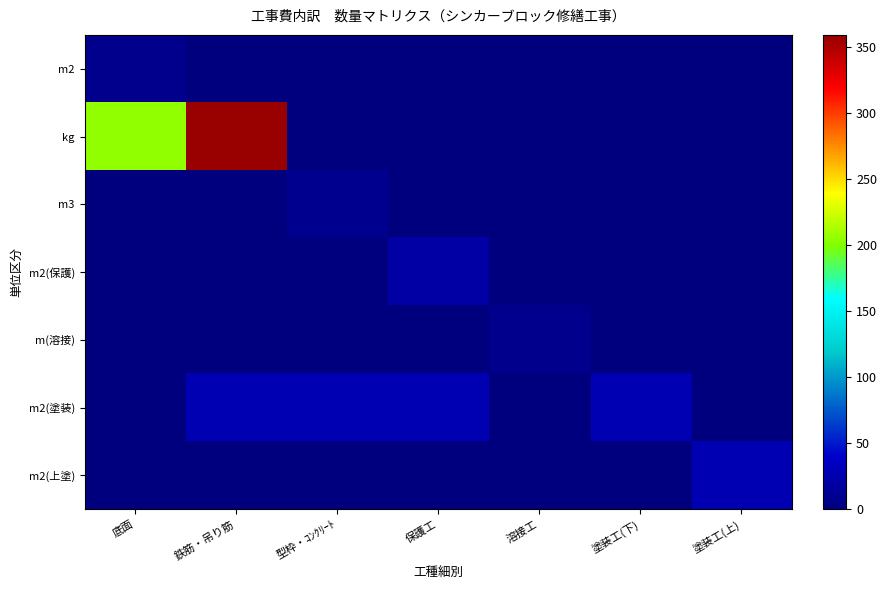

Reading right to left, extract all data points from this chart.

m2: 塗装工(上)=0	塗装工(下)=0	溶接工=0	保護工=0	型枠・ｺﾝｸﾘｰﾄ=0	鉄筋・吊り筋=0	底面=8
kg: 塗装工(上)=0	塗装工(下)=0	溶接工=0	保護工=0	型枠・ｺﾝｸﾘｰﾄ=0	鉄筋・吊り筋=359	底面=205
m3: 塗装工(上)=0	塗装工(下)=0	溶接工=0	保護工=0	型枠・ｺﾝｸﾘｰﾄ=9	鉄筋・吊り筋=0	底面=0
m2(保護): 塗装工(上)=0	塗装工(下)=0	溶接工=0	保護工=21	型枠・ｺﾝｸﾘｰﾄ=0	鉄筋・吊り筋=0	底面=0
m(溶接): 塗装工(上)=0	塗装工(下)=0	溶接工=8	保護工=0	型枠・ｺﾝｸﾘｰﾄ=0	鉄筋・吊り筋=0	底面=0
m2(塗装): 塗装工(上)=0	塗装工(下)=27	溶接工=0	保護工=27	型枠・ｺﾝｸﾘｰﾄ=27	鉄筋・吊り筋=27	底面=0
m2(上塗): 塗装工(上)=27	塗装工(下)=0	溶接工=0	保護工=0	型枠・ｺﾝｸﾘｰﾄ=0	鉄筋・吊り筋=0	底面=0